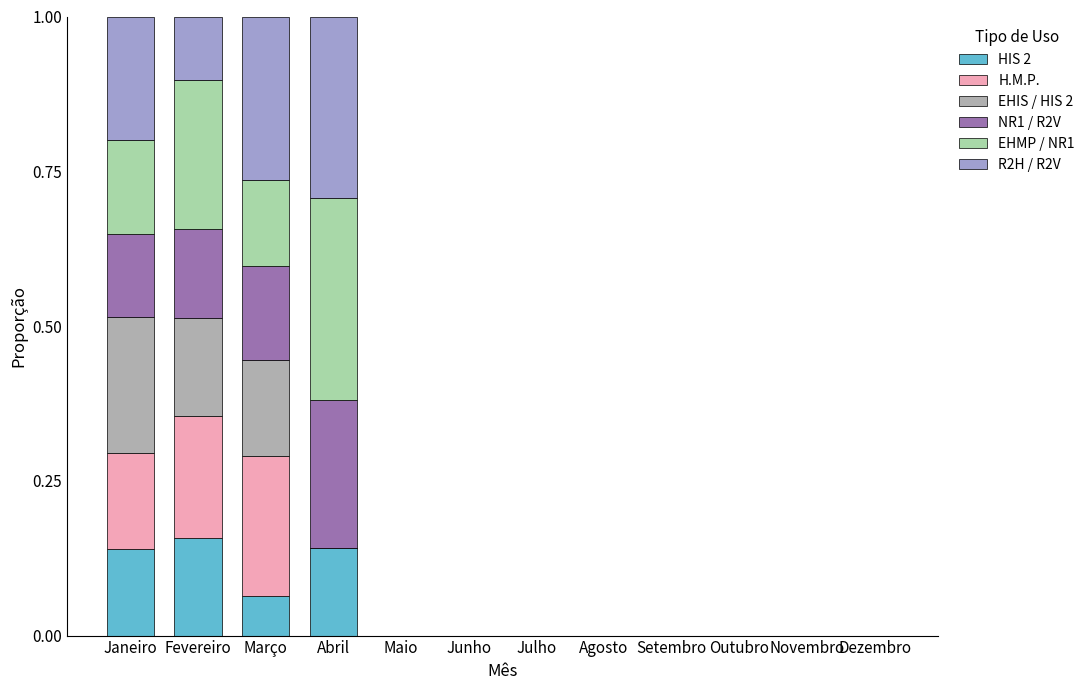

Rank the categories by HIS 2 value from lowest to highest.

Maio, Junho, Julho, Agosto, Setembro, Outubro, Novembro, Dezembro, Março, Janeiro, Abril, Fevereiro